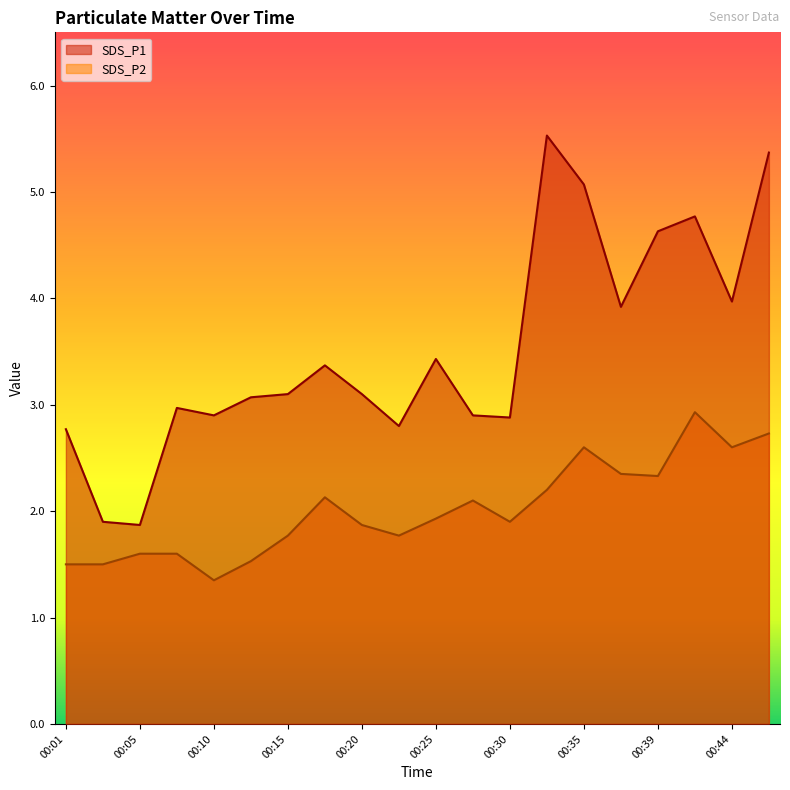

Reading left to right, extract all data points from this chart.

SDS_P1: 2.8	1.9	1.9	3.0	2.9	3.1	3.1	3.4	3.1	2.8	3.4	2.9	2.9	5.5	5.1	3.9	4.6	4.8	4.0	5.4
SDS_P2: 1.5	1.5	1.6	1.6	1.4	1.5	1.8	2.1	1.9	1.8	1.9	2.1	1.9	2.2	2.6	2.4	2.3	2.9	2.6	2.7